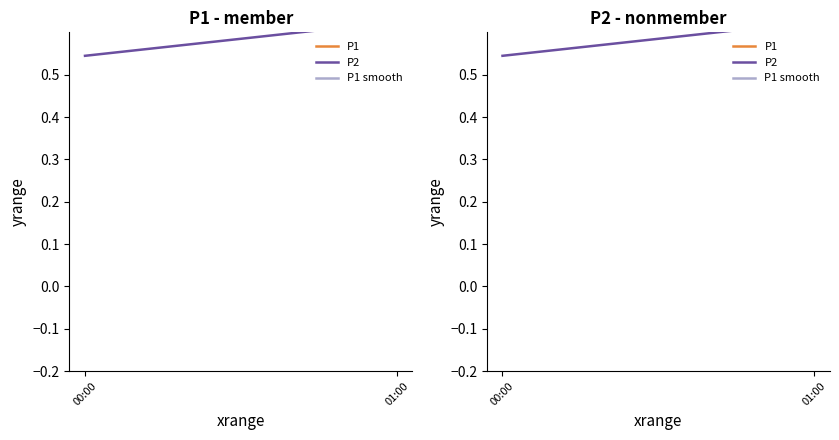

Count the P2 values in the range 0 to 1.

2